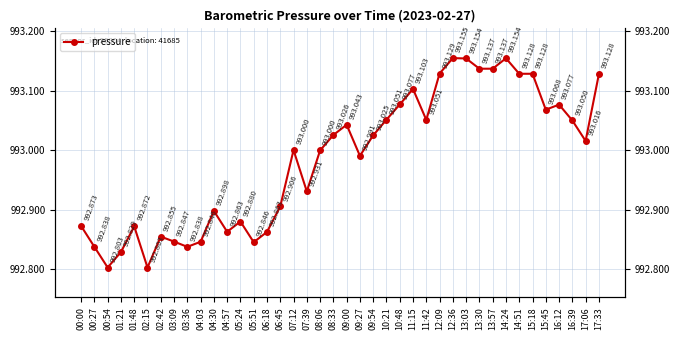

How many interior local valleys (lower than both neighbors) does the data have?

10